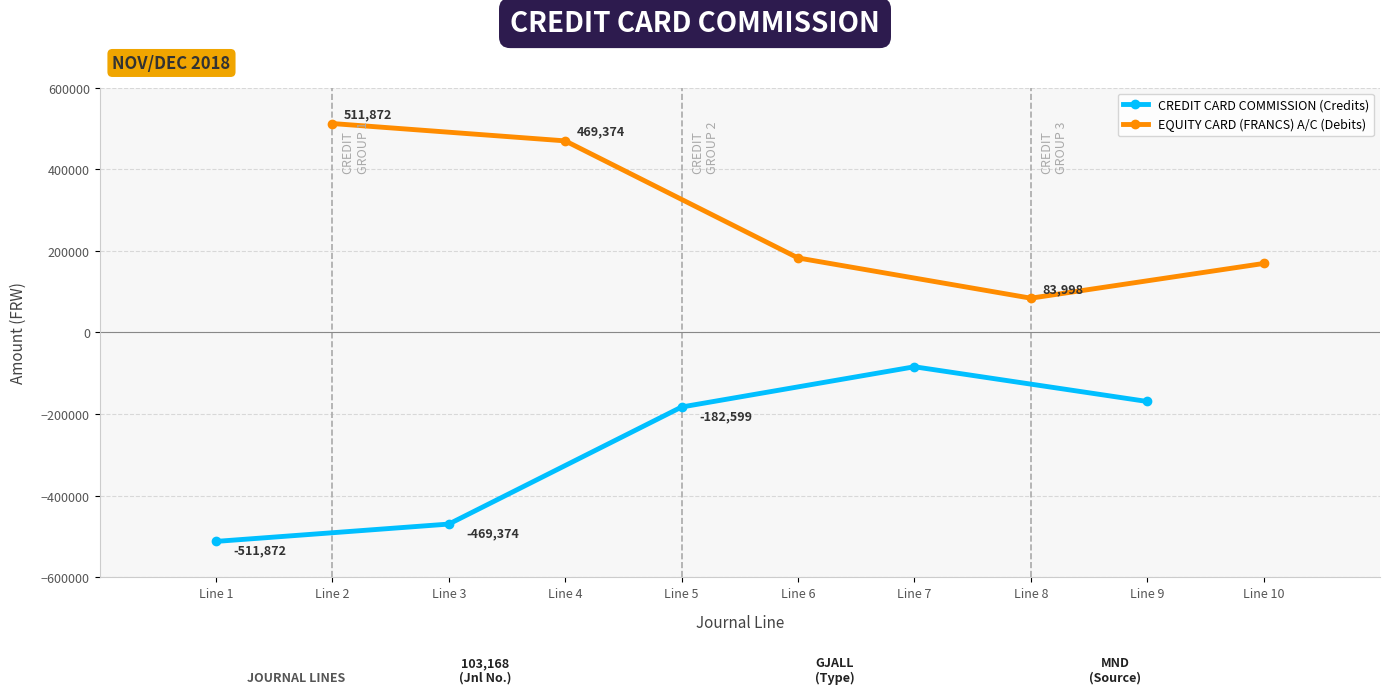

True or false: EQUITY CARD (FRANCS) A/C (Debits) has a value of 735517.2 at Line 2.

False